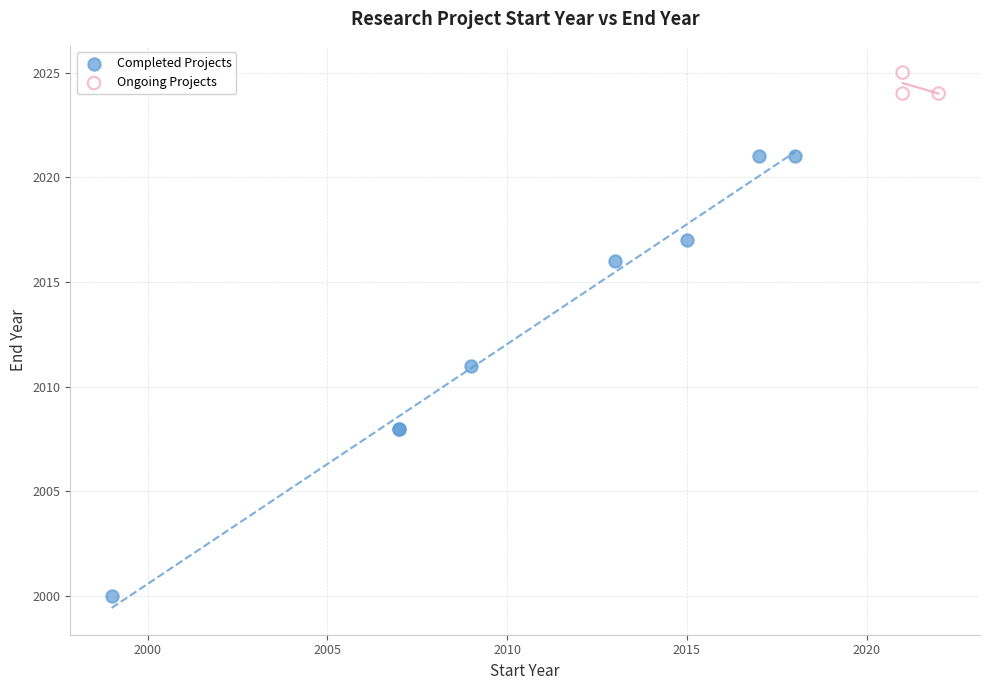

Which series contains the lowest Y value?

Completed Projects